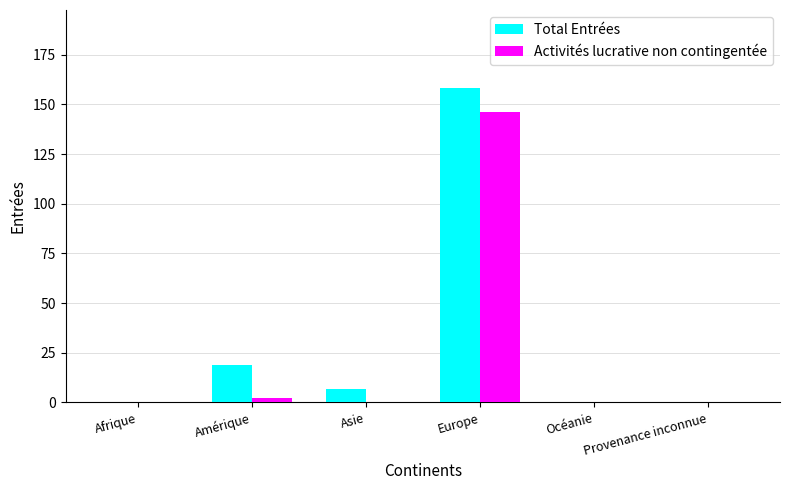

Is the value of Total Entrées at Amérique greater than the value of Activités lucrative non contingentée at Asie?

Yes